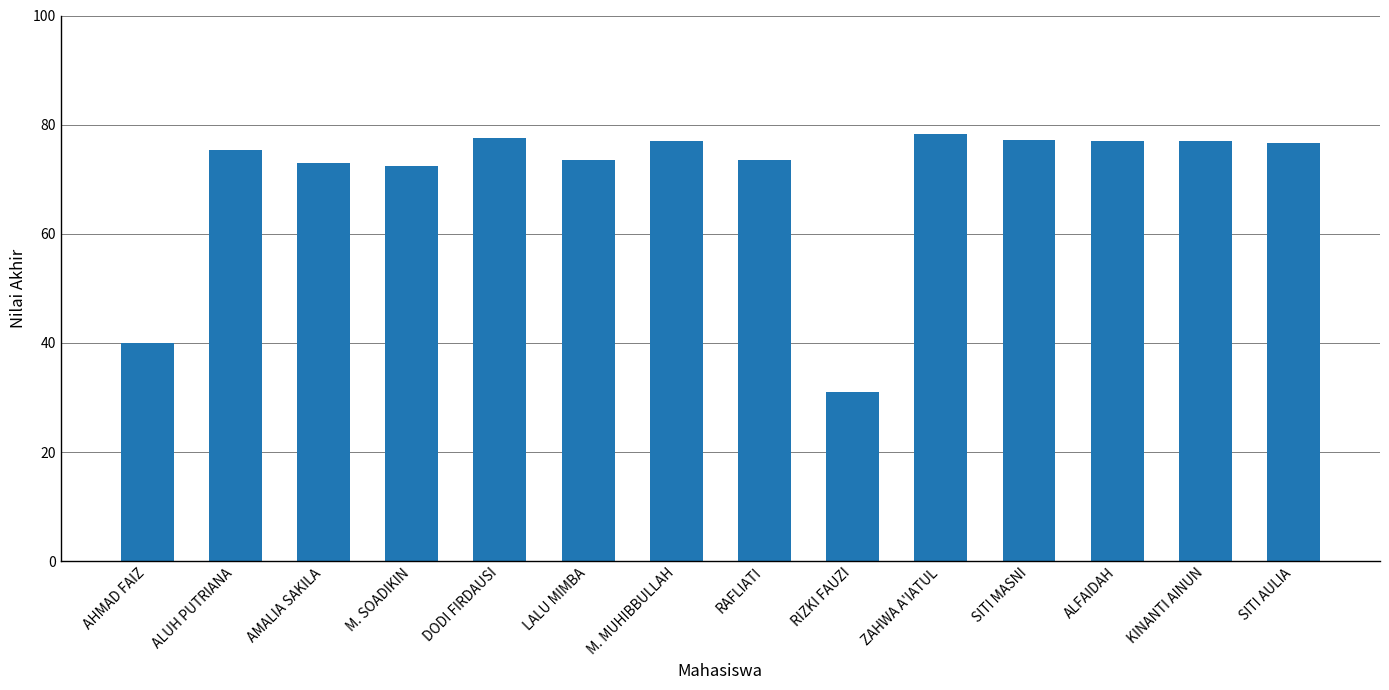

Are the bars horizontal?

No